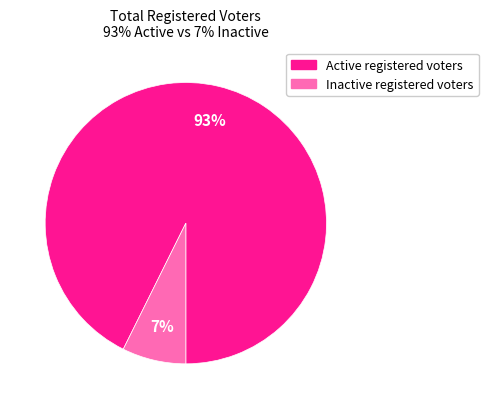

Between Active registered voters and Inactive registered voters, which is larger?

Active registered voters